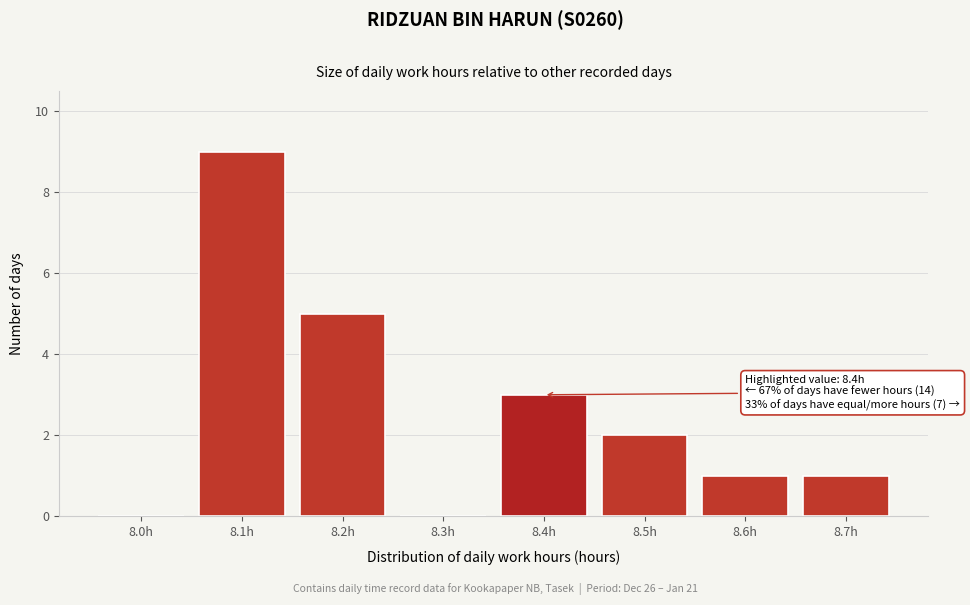

Reading left to right, list all the values displayed in this chart.

8.0h=0	8.1h=9	8.2h=5	8.3h=0	8.4h=3	8.5h=2	8.6h=1	8.7h=1